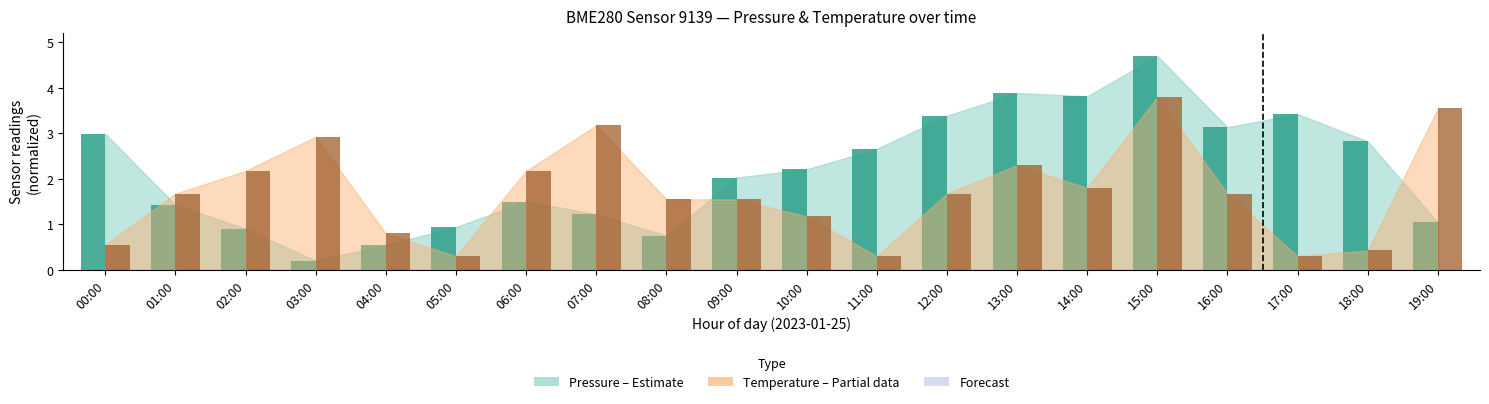

At which category is the sum across all series the highest?

15:00